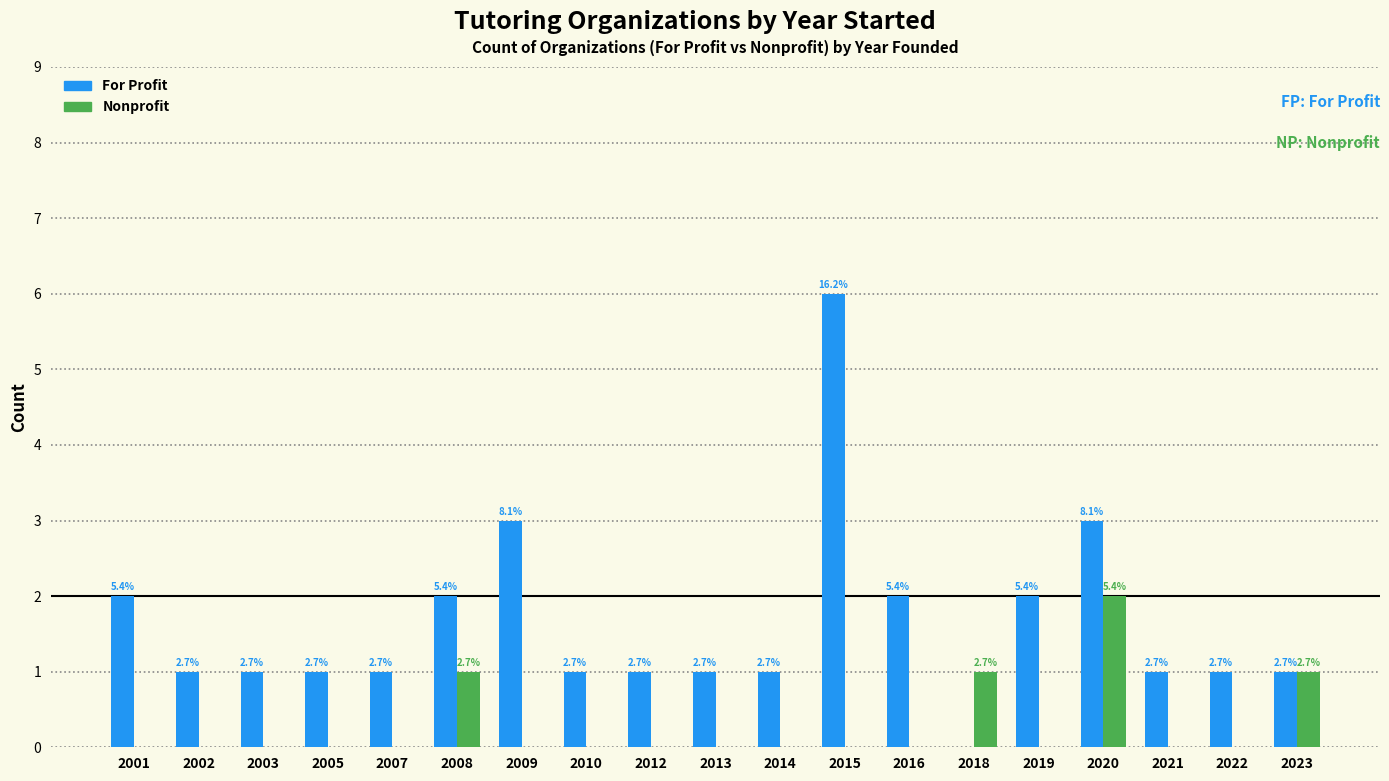

What are all the series names shown in the legend?

For Profit, Nonprofit